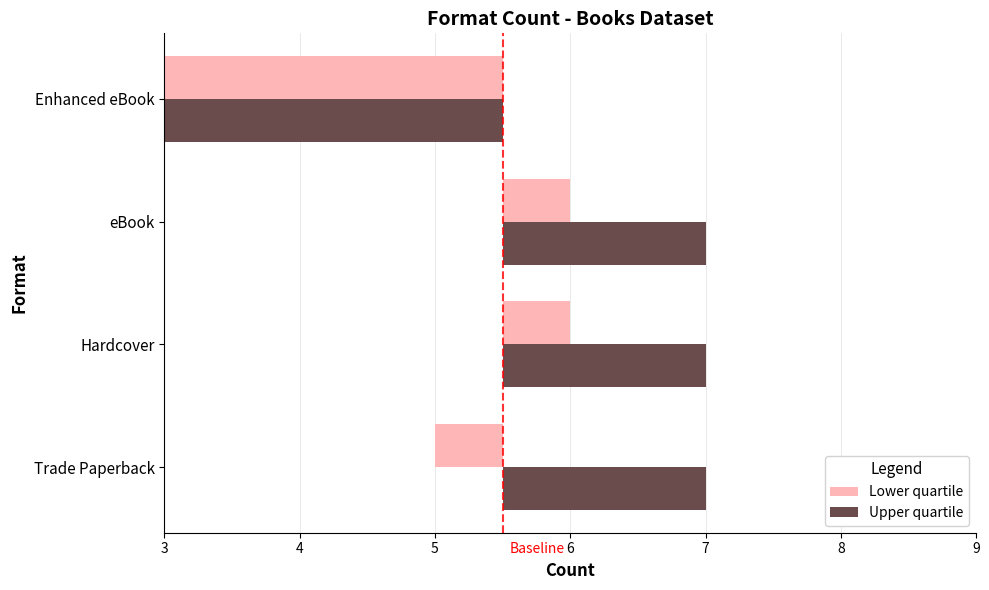

Which series has the widest spread of values?

Lower quartile